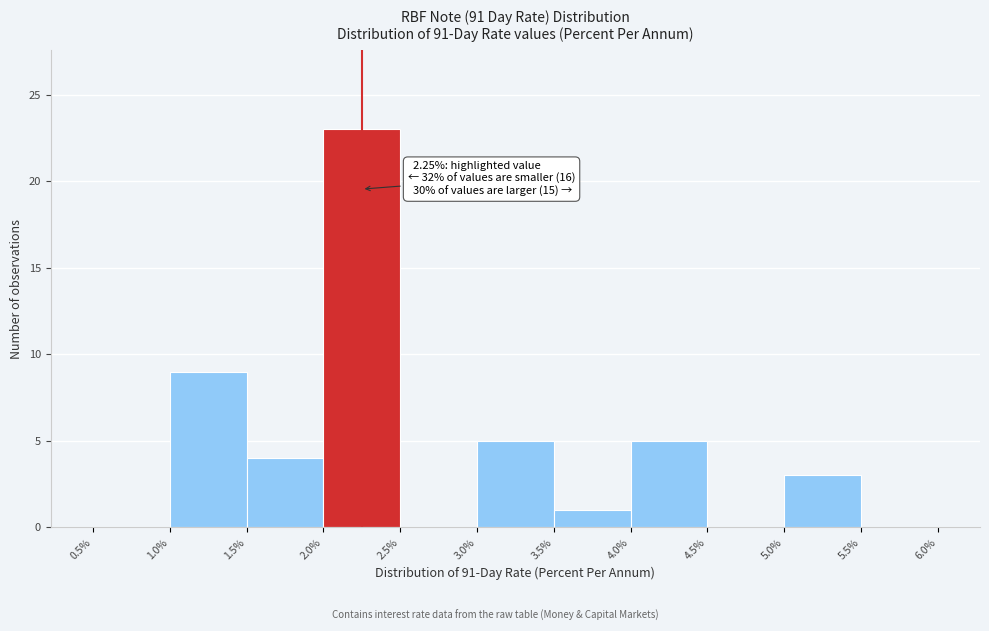

Which range on the x-axis has the tallest bar?

2.0% to 2.5%